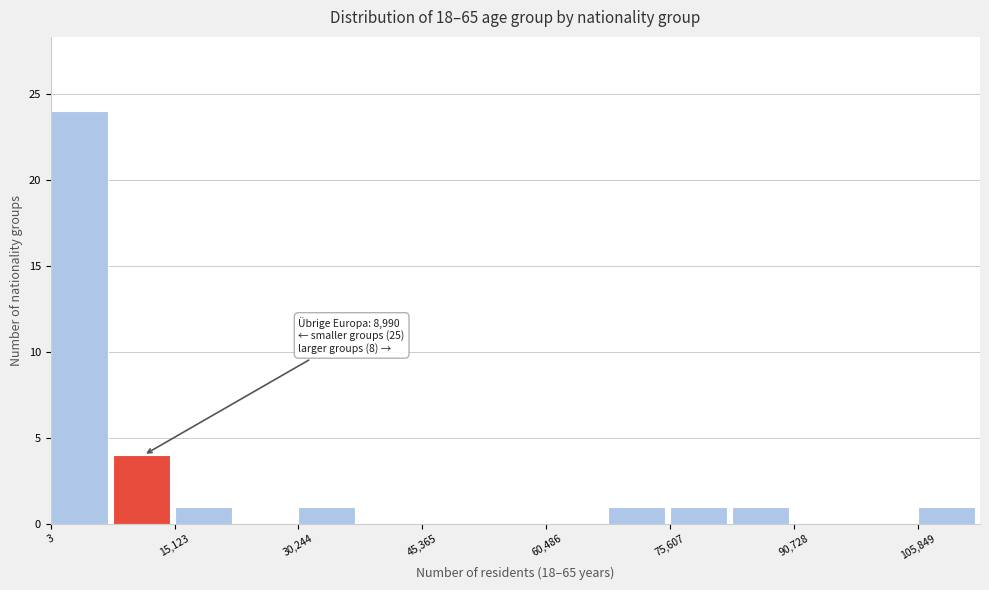

Around what value on the x-axis is the tallest bar? Give the approximate position of its centre, as read against the axis.

4000